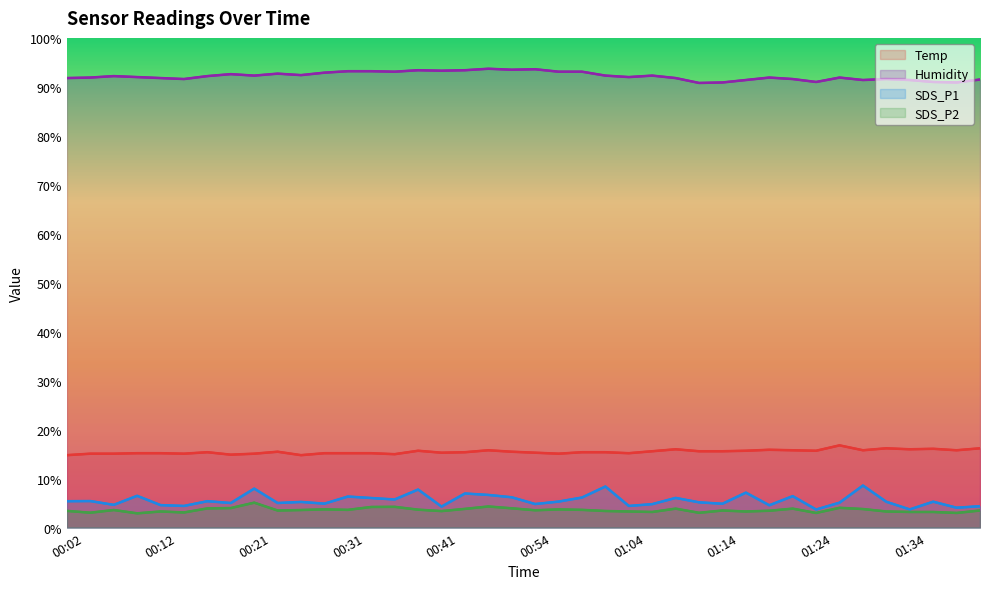

Reading right to left, transcribe all the data shown in this chart.

Temp: 01:42=16.2	01:39=15.8	01:37=16.1	01:34=16.0	01:32=16.2	01:29=15.8	01:27=16.8	01:24=15.7	01:22=15.8	01:19=15.9	01:17=15.7	01:14=15.6	01:12=15.6	01:09=16.0	01:07=15.6	01:04=15.2	01:01=15.4	00:59=15.4	00:56=15.1	00:54=15.3	00:51=15.5	00:46=15.8	00:44=15.4	00:41=15.3	00:39=15.7	00:36=15.0	00:34=15.2	00:31=15.2	00:29=15.2	00:26=14.8	00:24=15.5	00:21=15.1	00:19=14.9	00:16=15.4	00:14=15.1	00:12=15.2	00:09=15.2	00:07=15.1	00:04=15.1	00:02=14.8
Humidity: 01:42=91.5	01:39=90.9	01:37=91.0	01:34=91.4	01:32=91.6	01:29=91.4	01:27=91.9	01:24=91.0	01:22=91.6	01:19=91.9	01:17=91.4	01:14=90.9	01:12=90.8	01:09=91.8	01:07=92.3	01:04=92.0	01:01=92.3	00:59=93.1	00:56=93.1	00:54=93.6	00:51=93.5	00:46=93.7	00:44=93.4	00:41=93.3	00:39=93.4	00:36=93.1	00:34=93.2	00:31=93.2	00:29=92.9	00:26=92.4	00:24=92.7	00:21=92.3	00:19=92.6	00:16=92.2	00:14=91.6	00:12=91.8	00:09=92.0	00:07=92.2	00:04=91.9	00:02=91.8
SDS_P1: 01:42=4.4	01:39=4.1	01:37=5.3	01:34=3.7	01:32=5.3	01:29=8.6	01:27=5.1	01:24=3.7	01:22=6.4	01:19=4.6	01:17=7.2	01:14=4.9	01:12=5.2	01:09=6.1	01:07=4.8	01:04=4.4	01:01=8.4	00:59=6.2	00:56=5.3	00:54=4.8	00:51=6.2	00:46=6.7	00:44=7.0	00:41=4.3	00:39=7.8	00:36=5.8	00:34=6.0	00:31=6.3	00:29=4.9	00:26=5.2	00:24=5.0	00:21=8.0	00:19=5.0	00:16=5.4	00:14=4.4	00:12=4.6	00:09=6.5	00:07=4.7	00:04=5.4	00:02=5.4
SDS_P2: 01:42=3.5	01:39=3.0	01:37=3.2	01:34=3.2	01:32=3.3	01:29=3.8	01:27=4.0	01:24=3.0	01:22=3.9	01:19=3.5	01:17=3.3	01:14=3.5	01:12=3.0	01:09=3.9	01:07=3.2	01:04=3.3	01:01=3.4	00:59=3.6	00:56=3.7	00:54=3.5	00:51=4.0	00:46=4.3	00:44=3.8	00:41=3.4	00:39=3.7	00:36=4.2	00:34=4.2	00:31=3.6	00:29=3.7	00:26=3.6	00:24=3.5	00:21=5.1	00:19=4.0	00:16=3.9	00:14=3.1	00:12=3.3	00:09=2.9	00:07=3.6	00:04=3.0	00:02=3.4